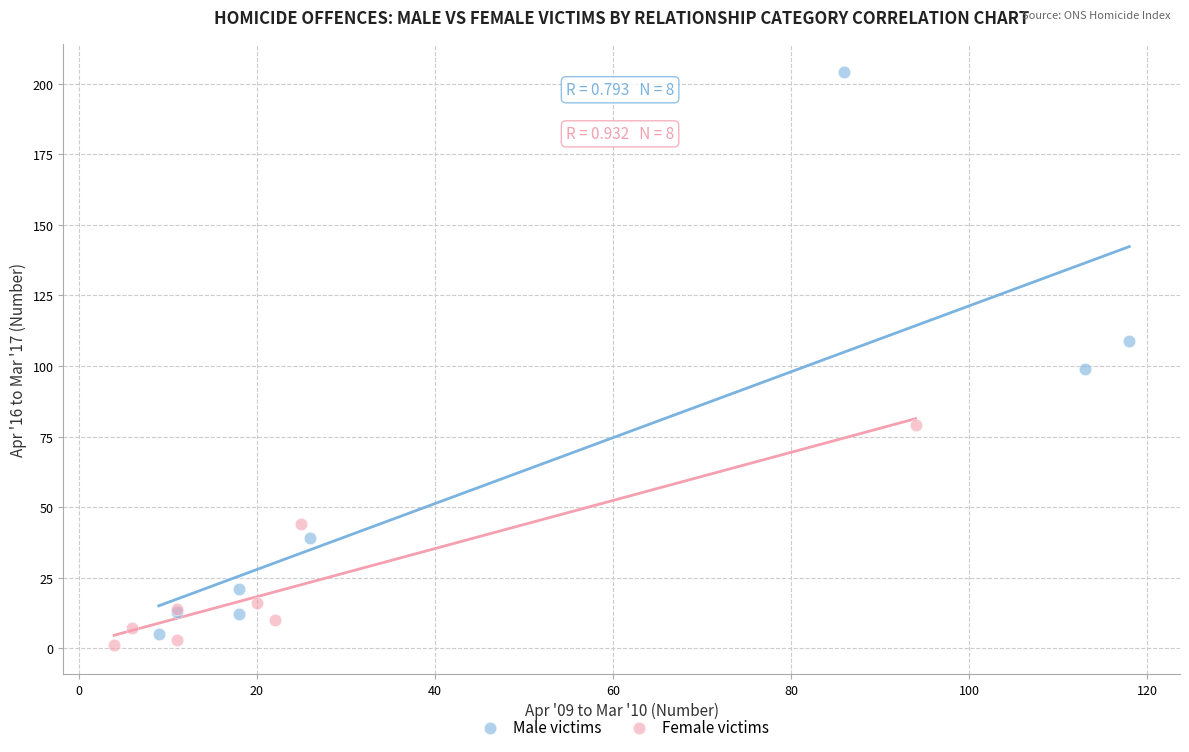

Which series has the widest spread of Y values?

Male victims